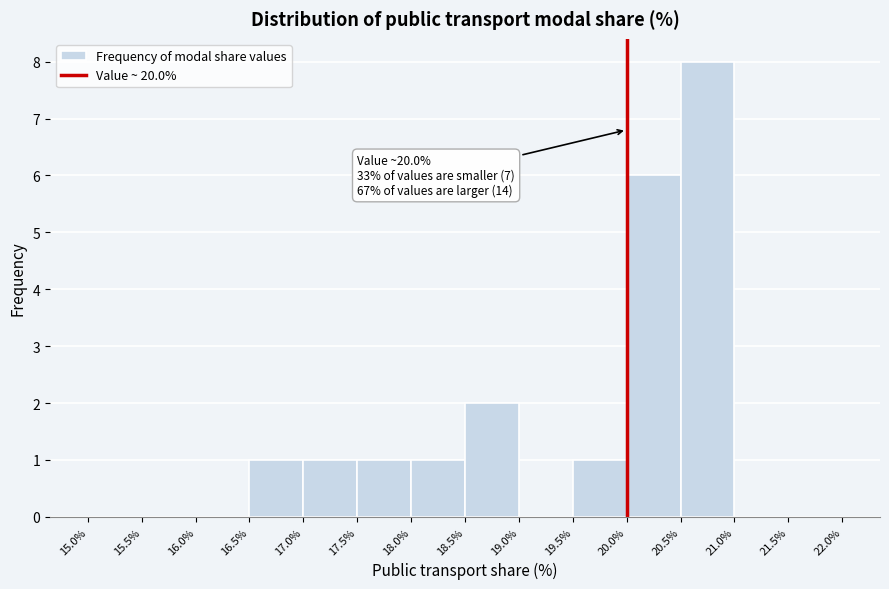

Over which range of the x-axis is the bar tallest?

20.5% to 21.0%